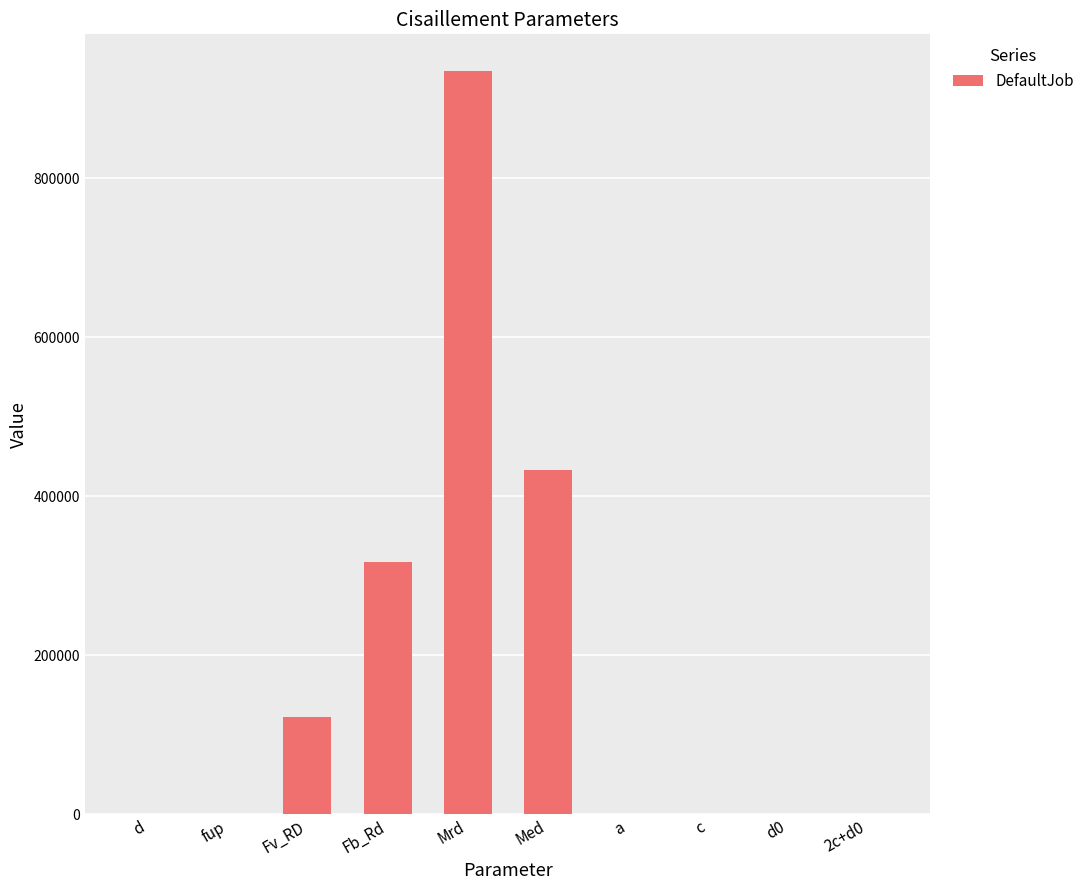

Which category has the highest value across all series?

Mrd